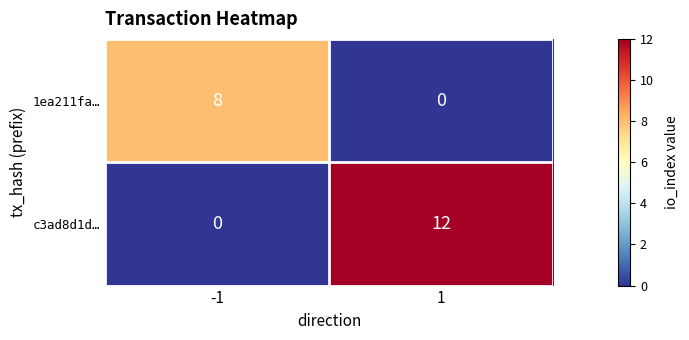

The 1ea211fa… series shows -4 at 1. True or false?

False